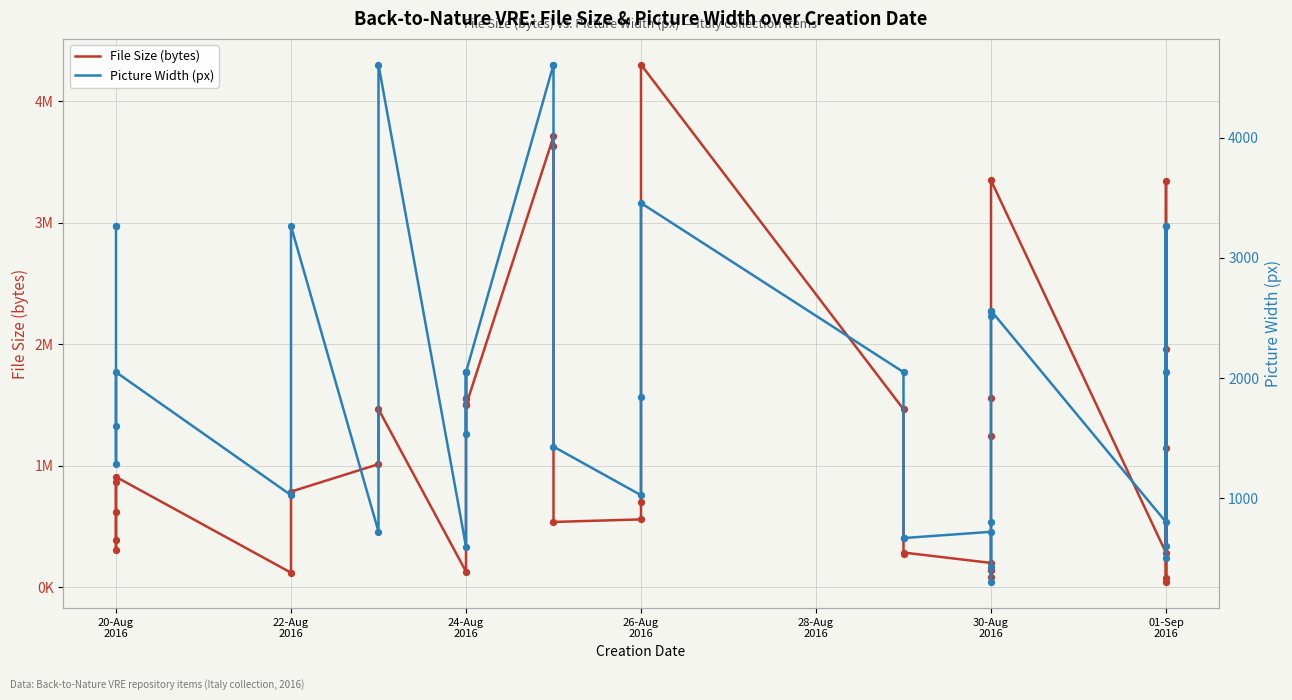

What is the total value across all series at 30-Aug 2016?

199379